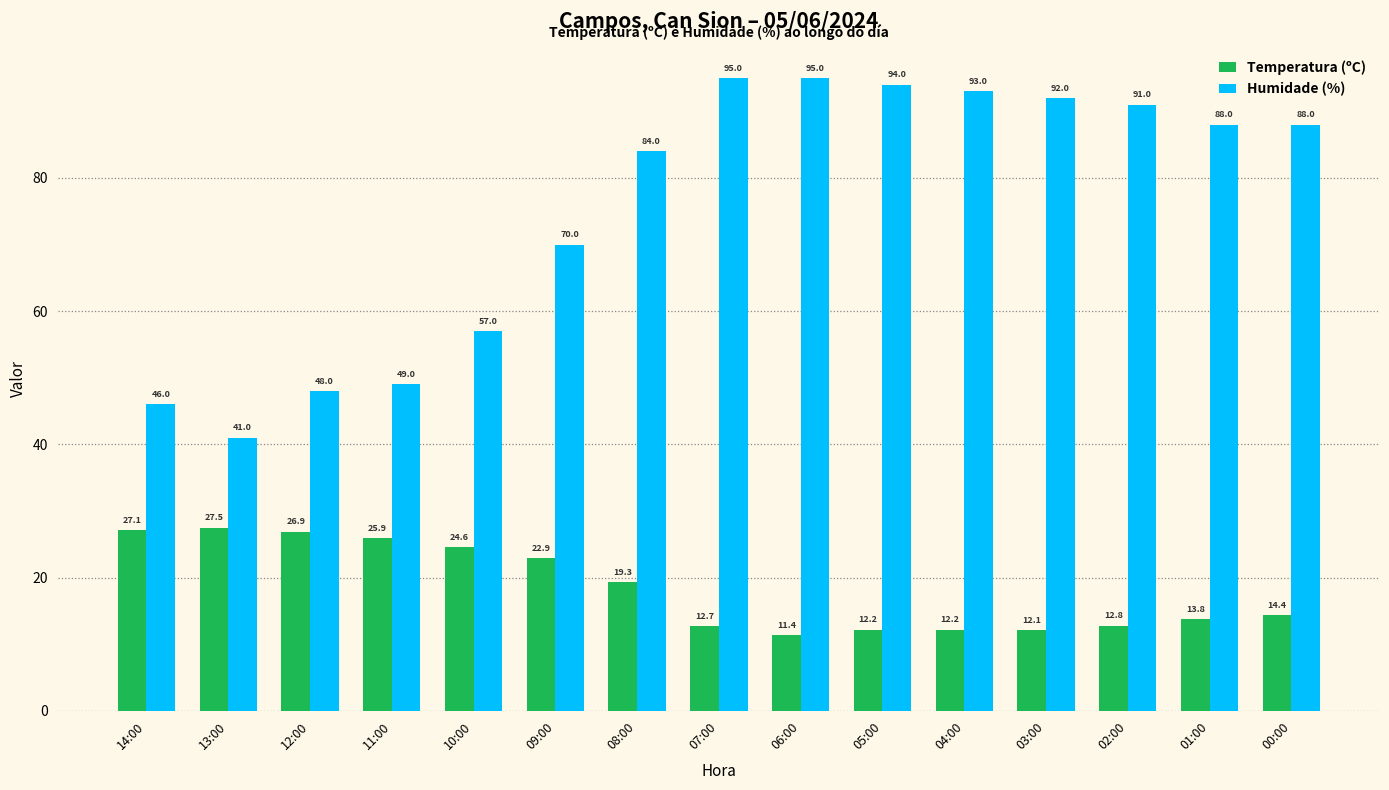

At which label does Temperatura (ºC) first exceed 14?

14:00